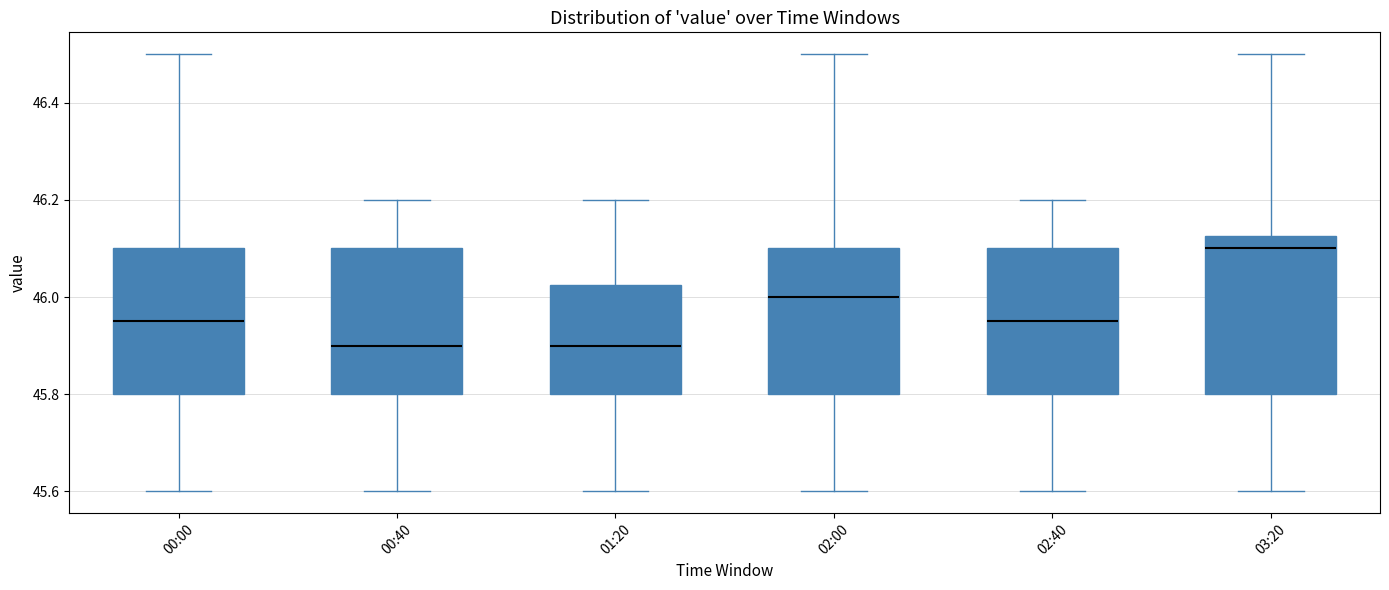

Reading left to right, read every box against the y-axis: the position of its median line, the range the box covers, and the ends of its whiskers. The values are not printed on the chart, so give them approximately, as read against the axis.

00:00: median 45.96, box 45.80 to 46.10, whiskers 45.60 to 46.50
00:40: median 45.90, box 45.80 to 46.10, whiskers 45.60 to 46.20
01:20: median 45.90, box 45.80 to 46.02, whiskers 45.60 to 46.20
02:00: median 46.00, box 45.80 to 46.10, whiskers 45.60 to 46.50
02:40: median 45.96, box 45.80 to 46.10, whiskers 45.60 to 46.20
03:20: median 46.10, box 45.80 to 46.12, whiskers 45.60 to 46.50